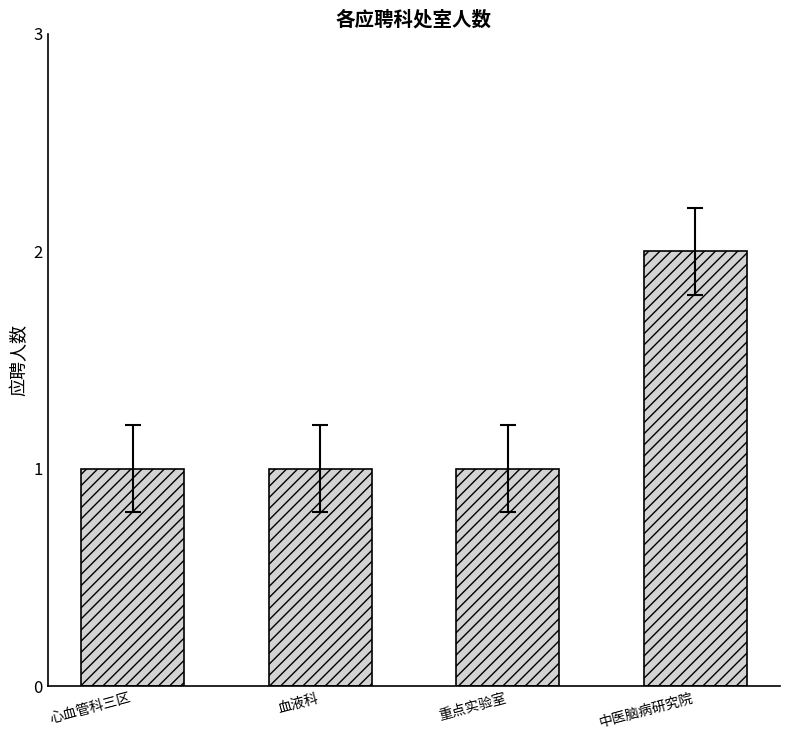

True or false: the data shows 2 at 血液科.

False